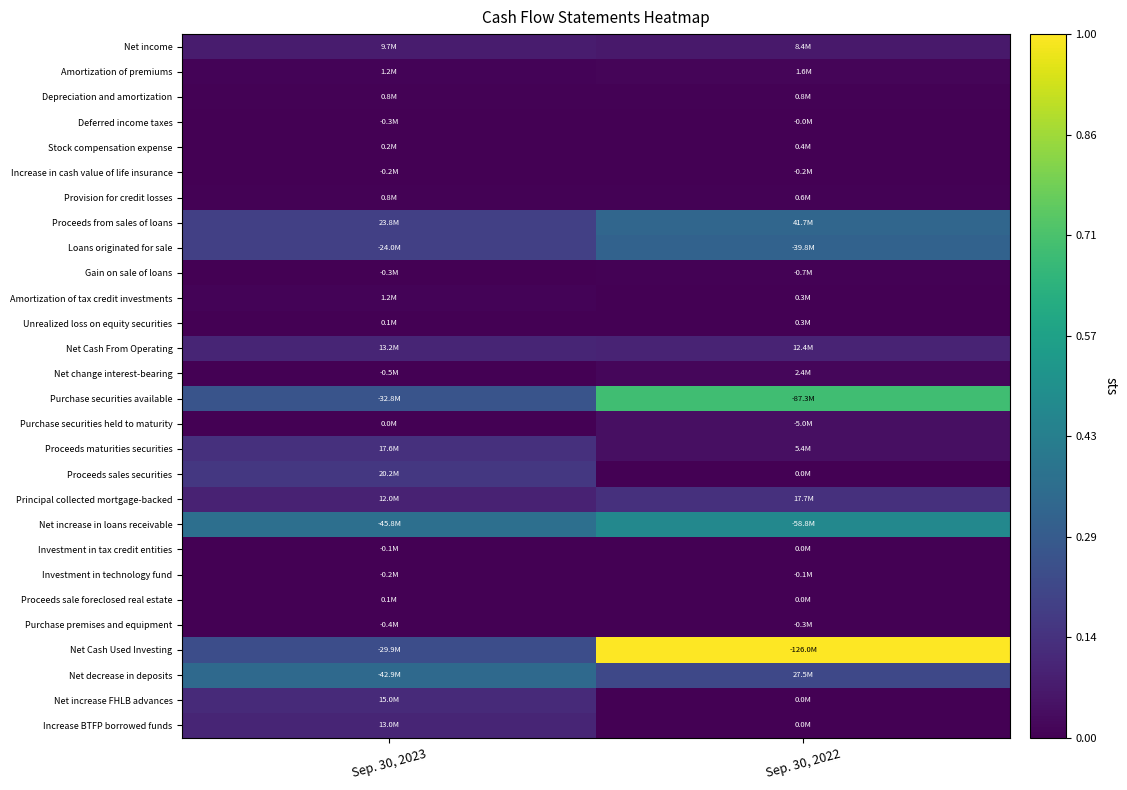

Rank the series by their maximum value, from highest to lowest.

Net Cash Used Investing, Purchase securities available, Net increase in loans receivable, Net decrease in deposits, Proceeds from sales of loans, Loans originated for sale, Proceeds sales securities, Principal collected mortgage-backed, Proceeds maturities securities, Net increase FHLB advances, Net Cash From Operating, Increase BTFP borrowed funds, Net income, Purchase securities held to maturity, Net change interest-bearing, Amortization of premiums, Amortization of tax credit investments, Provision for credit losses, Depreciation and amortization, Gain on sale of loans, Purchase premises and equipment, Stock compensation expense, Unrealized loss on equity securities, Deferred income taxes, Investment in technology fund, Increase in cash value of life insurance, Investment in tax credit entities, Proceeds sale foreclosed real estate